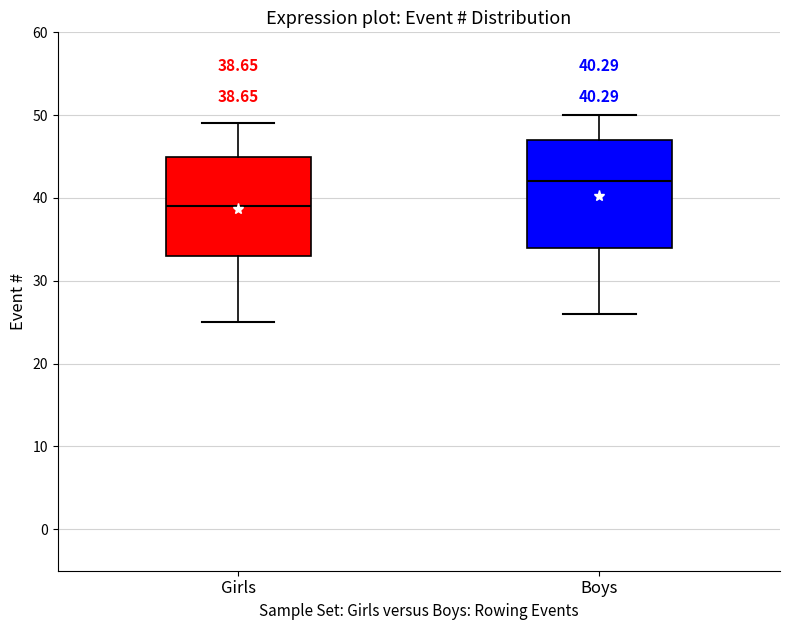

Comparing the boxes themselves (not the whiskers), which one is the tallest?

Boys